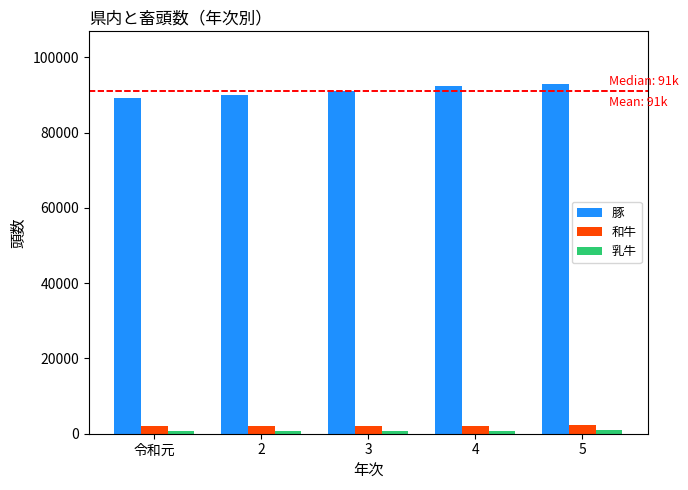

What is the greatest value displayed?

92933